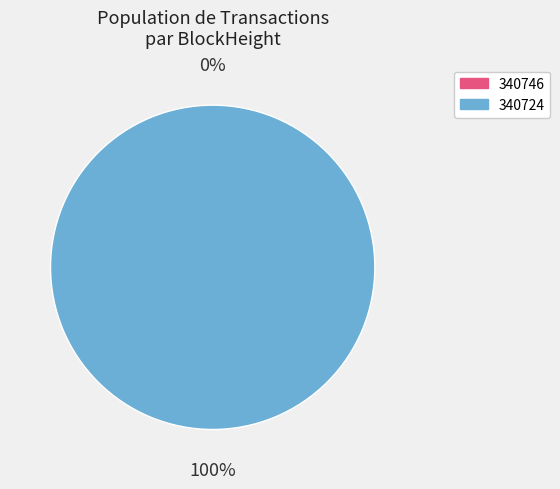

To the nearest percent, what is the combined percentage of 340746 and 340724?

100%